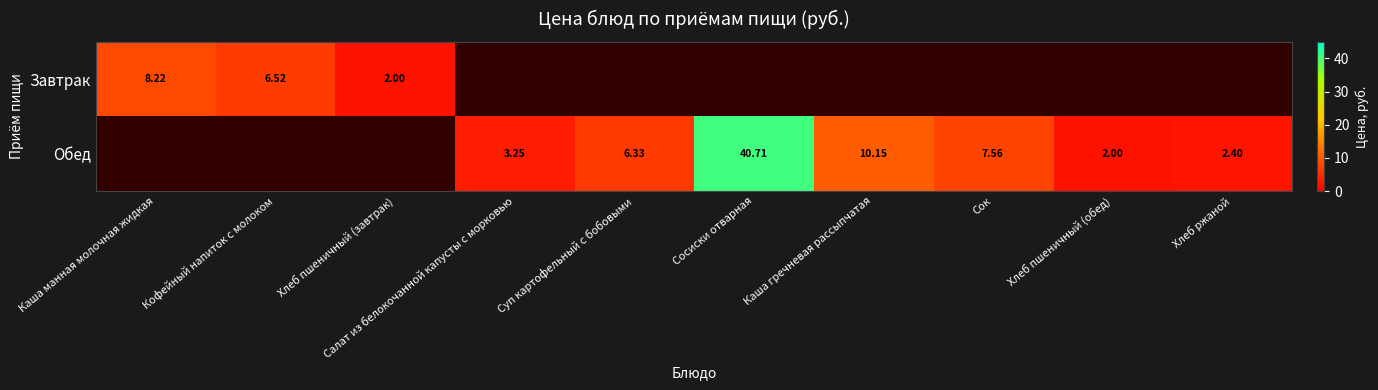

How many positive values does the Обед series have?

7